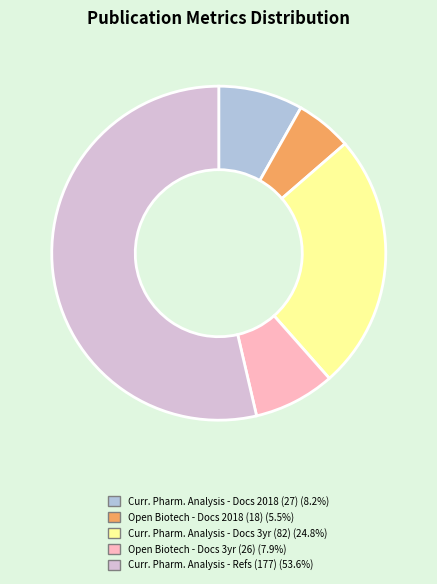

Does any single category account for the majority?

Yes